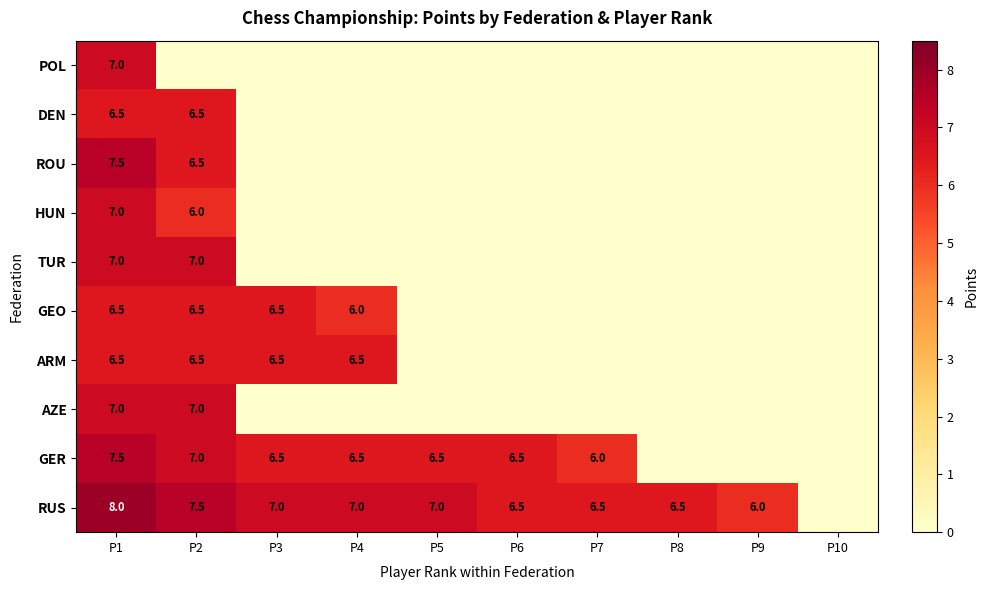

Is it true that RUS equals 7.0 at P5?

True